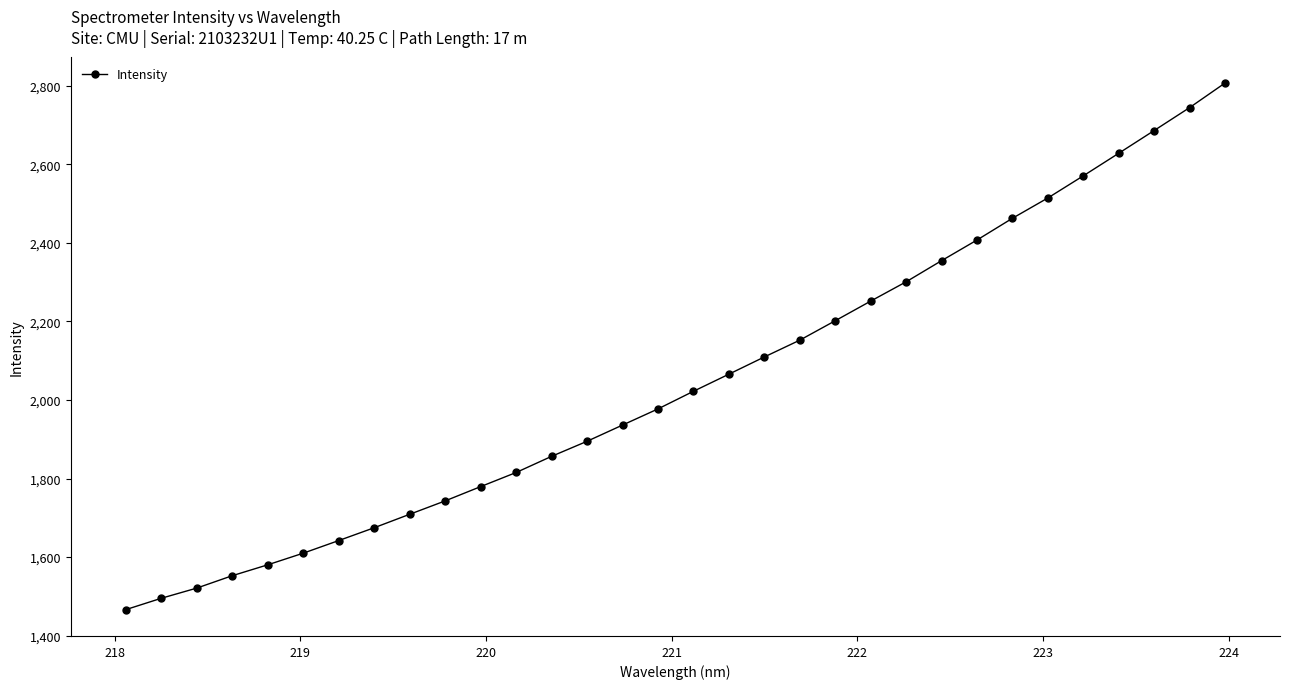

Count the number of data series in this chart.

1